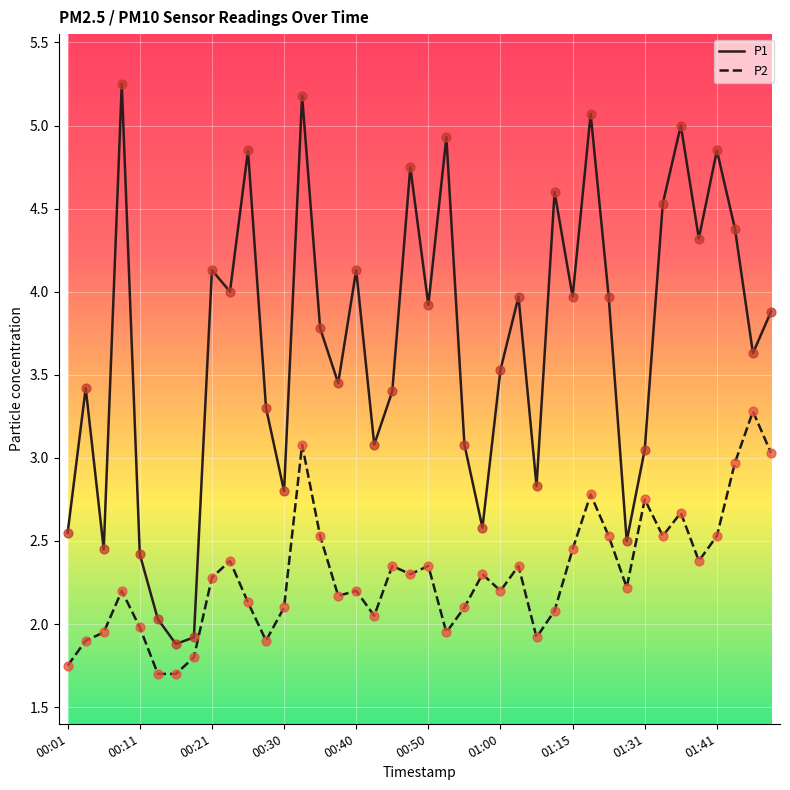

Which series has the largest total across all categories?

P1